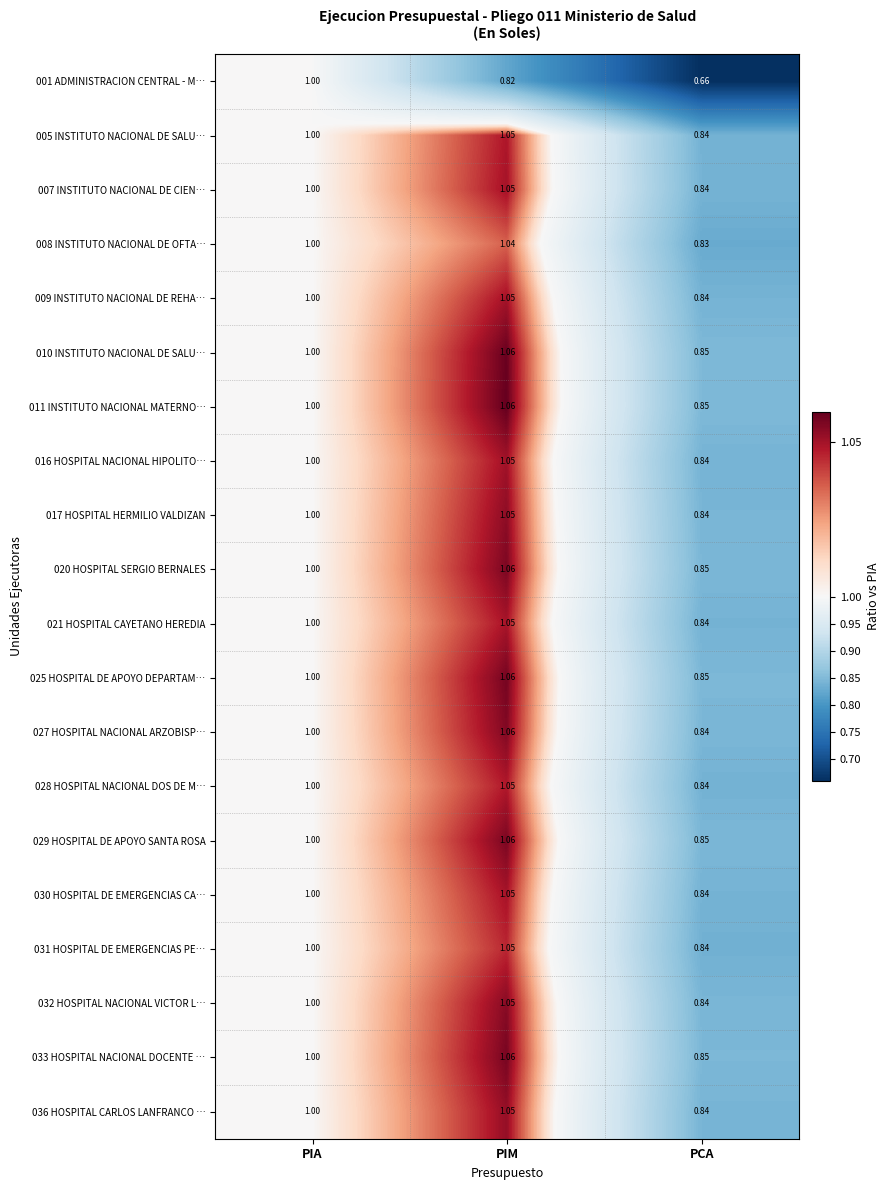

At which label does 027 HOSPITAL NACIONAL ARZOBISP… reach its minimum?

PCA